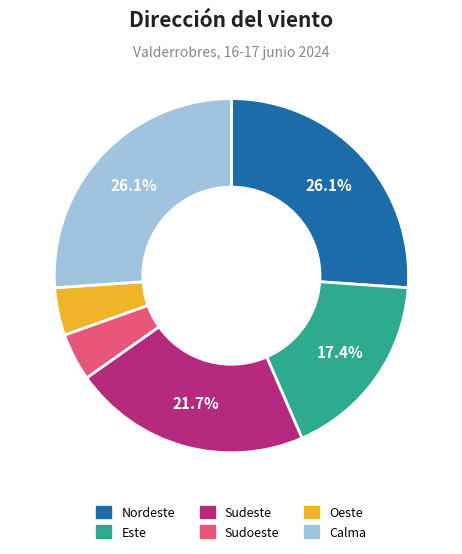

Is the sum of Sudoeste and Sudeste greater than half?

No